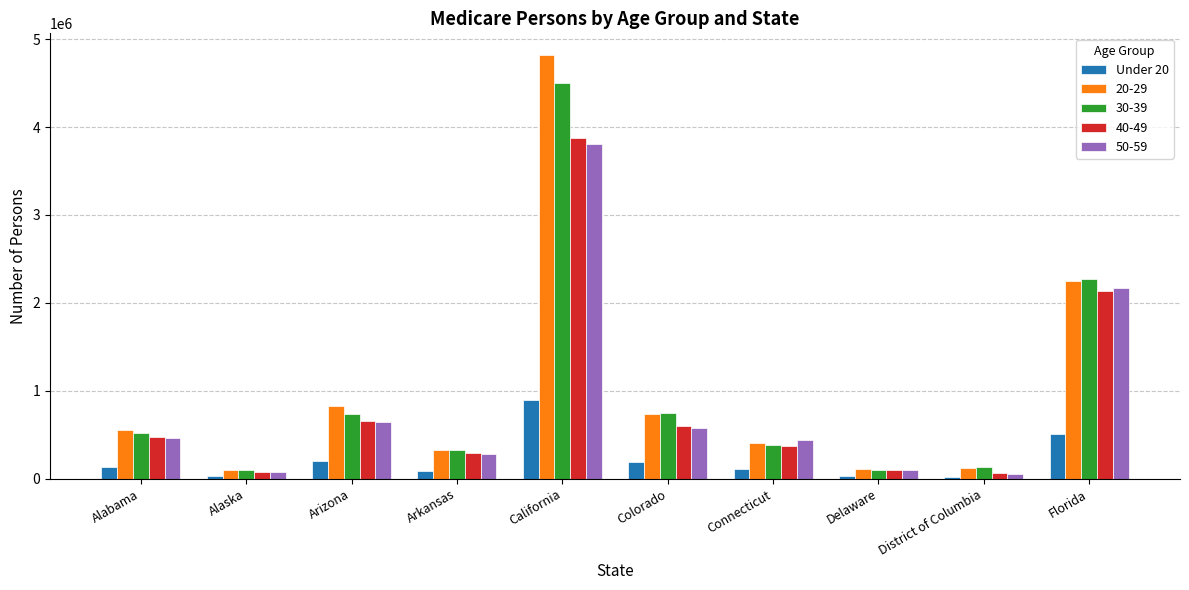

Which series has the largest range (max minus min)?

20-29